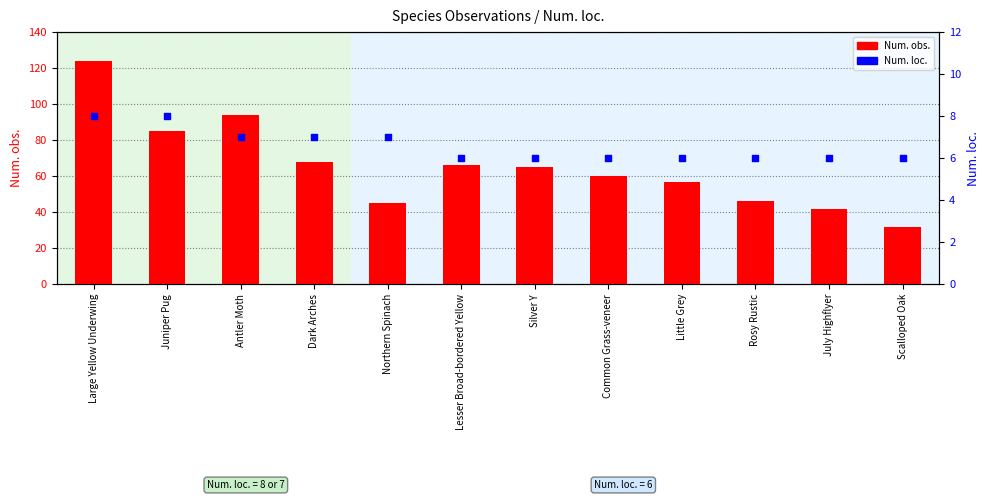

Which series reaches the minimum Y coordinate?

Num. loc.